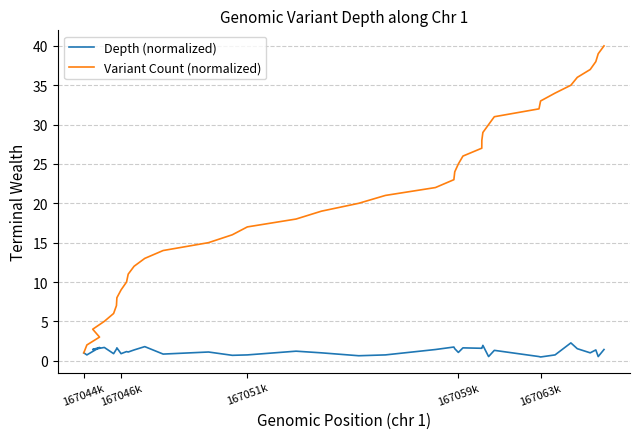

Reading right to left, extract all data points from this chart.

Depth (normalized): 1.4	0.5	1.4	1.0	1.5	2.3	0.7	0.5	0.5	1.3	0.5	1.9	1.6	1.6	1.6	1.1	1.5	1.7	1.4	0.7	0.6	1.0	1.2	0.7	0.7	1.1	0.8	1.8	1.4	1.1	1.2	0.9	1.6	1.5	0.9	1.7	1.4	1.7	0.7	1.0
Variant Count (normalized): 40.0	39.0	38.0	37.0	36.0	35.0	34.0	33.0	32.0	31.0	30.0	29.0	28.0	27.0	26.0	25.0	24.0	23.0	22.0	21.0	20.0	19.0	18.0	17.0	16.0	15.0	14.0	13.0	12.0	11.0	10.0	9.0	8.0	7.0	6.0	5.0	4.0	3.0	2.0	1.0